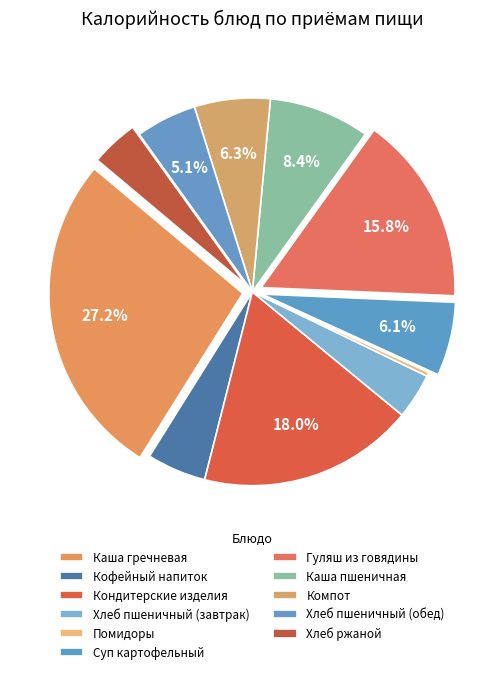

The Каша гречневая slice represents 27% of the pie. True or false?

True